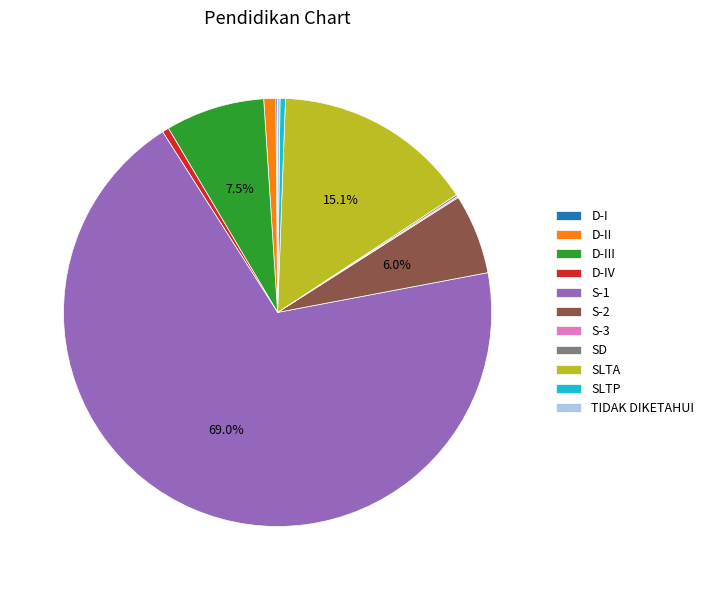

Which category has the biggest portion of the pie?

S-1